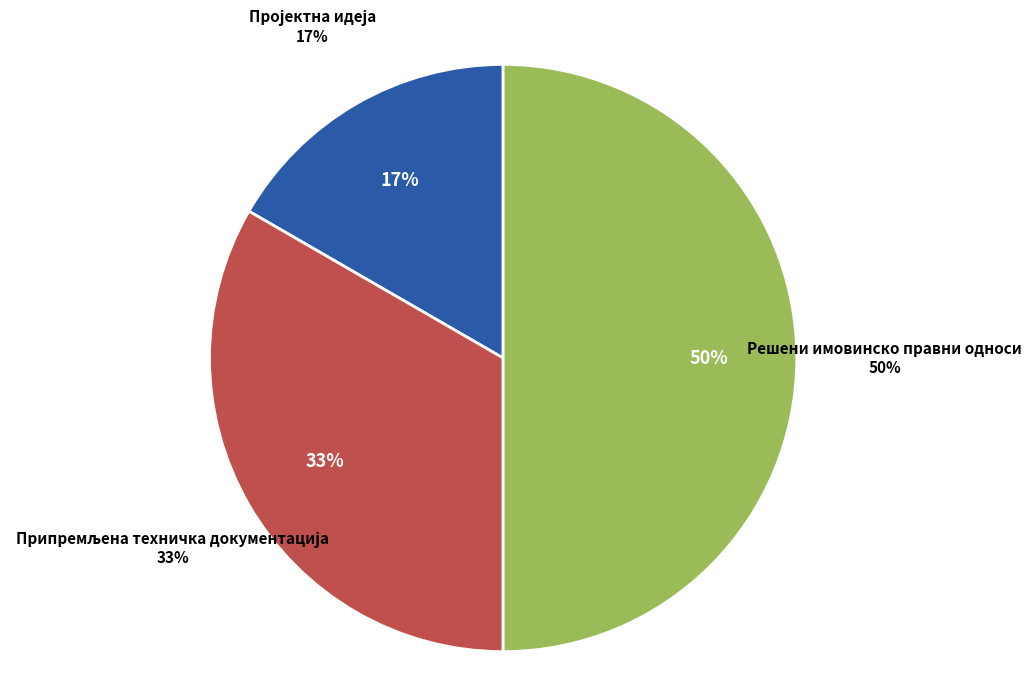

What is the ratio of the value at Пројектна идеја to the value at Припремљена техничка документација?

0.5